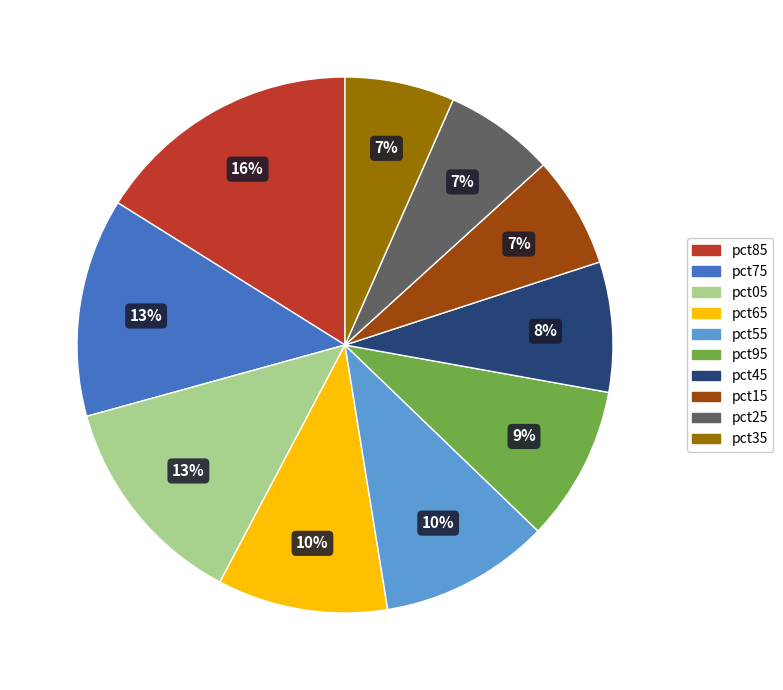

Is there any slice that represents more than half of the pie?

No